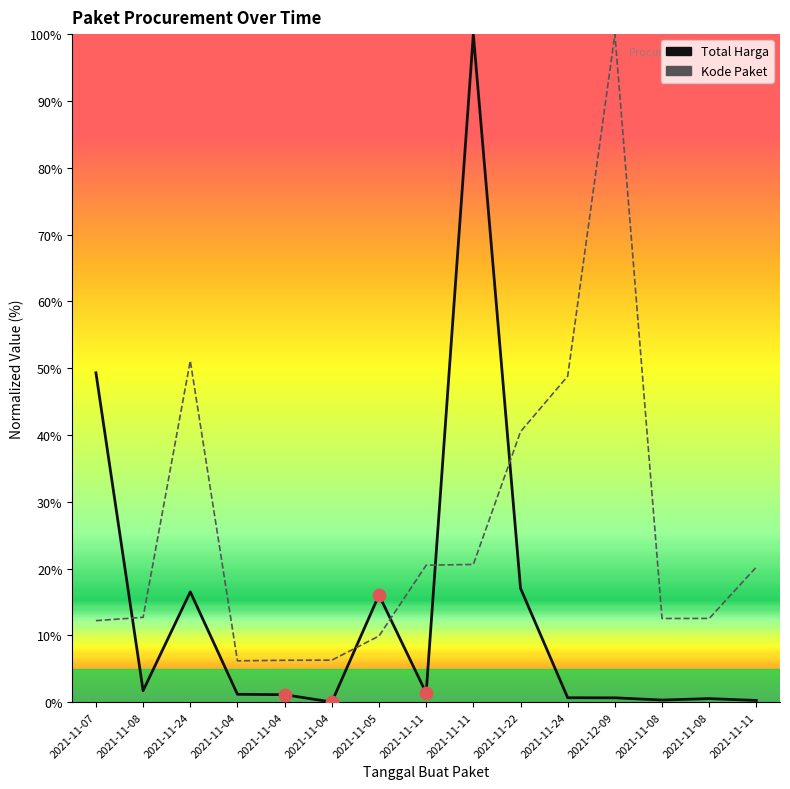

What is the total value across all series at 2021-11-08?

14.4